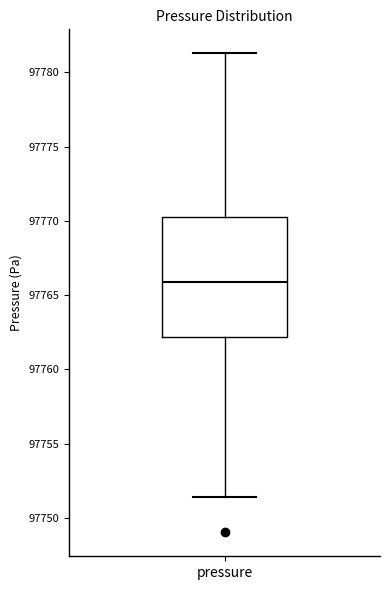

Transcribe this box plot: give where the median line is, the range the box spans, and where the two whiskers end, as read against the y-axis. The values are not printed on the chart, so give them approximately, as read against the axis.

median 97766.0, box 97762.0 to 97770.0, whiskers 97751.5 to 97781.5